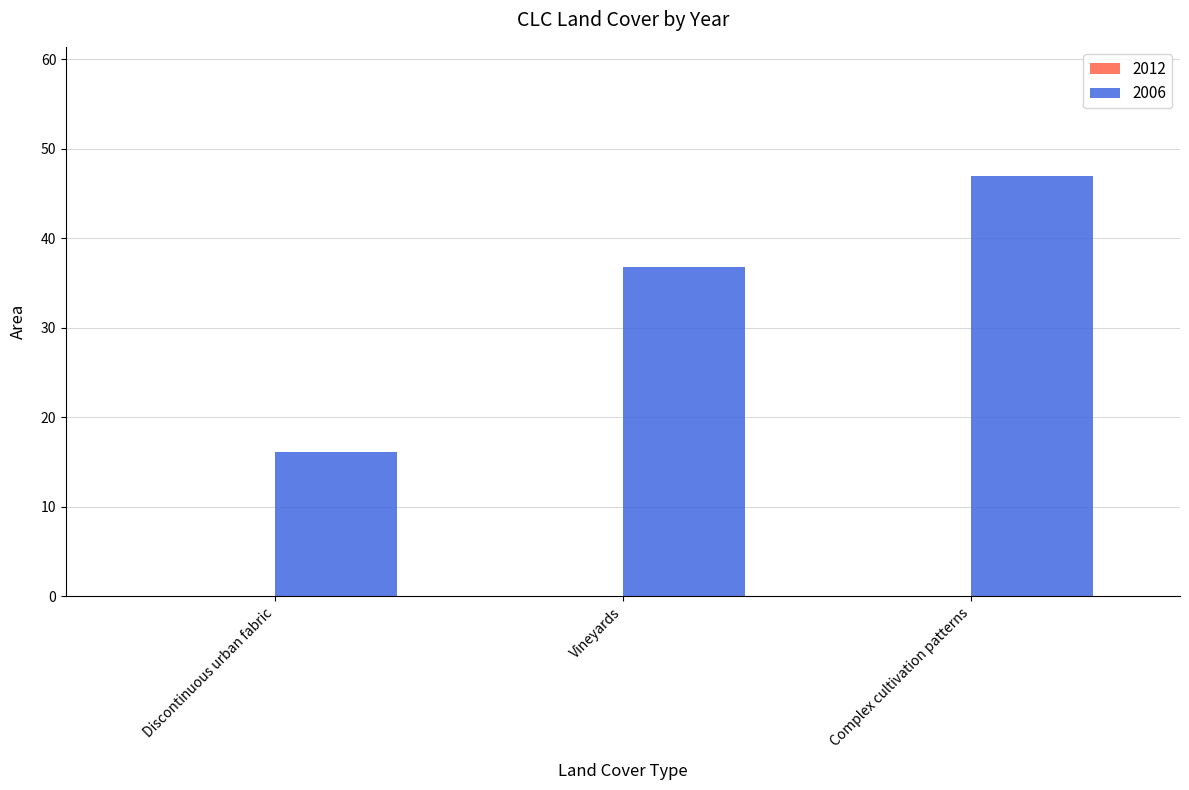

The value at Complex cultivation patterns is 62.5. True or false?

False